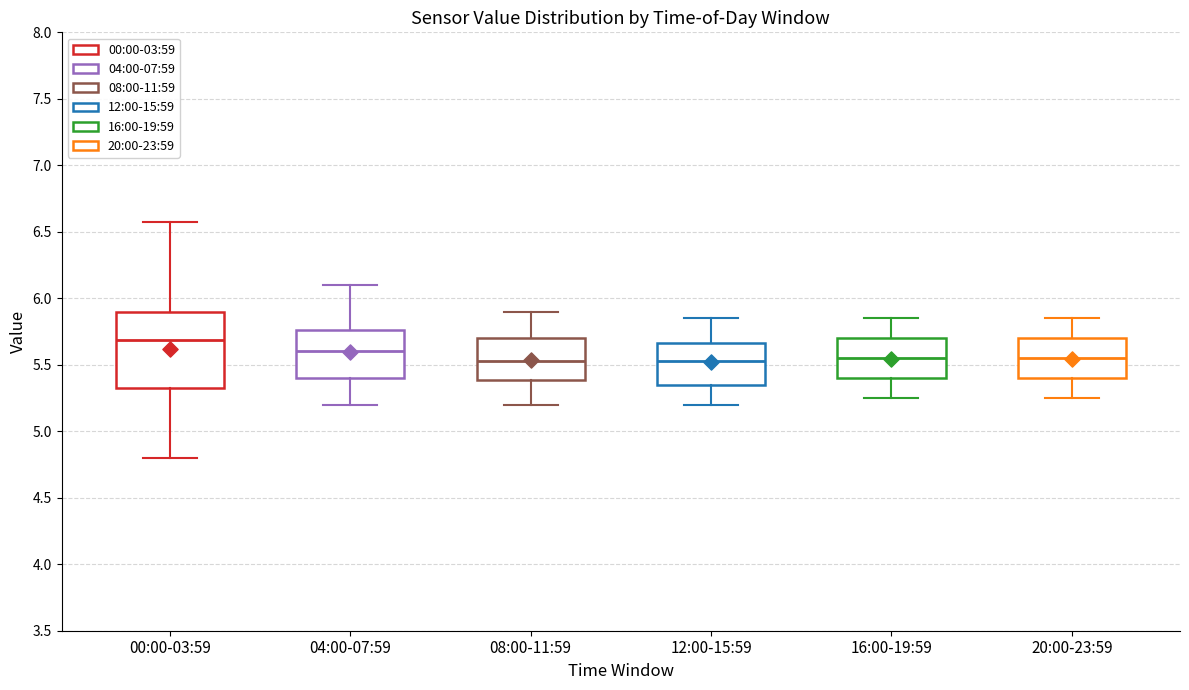

Comparing the boxes themselves (not the whiskers), which one is the tallest?

00:00-03:59